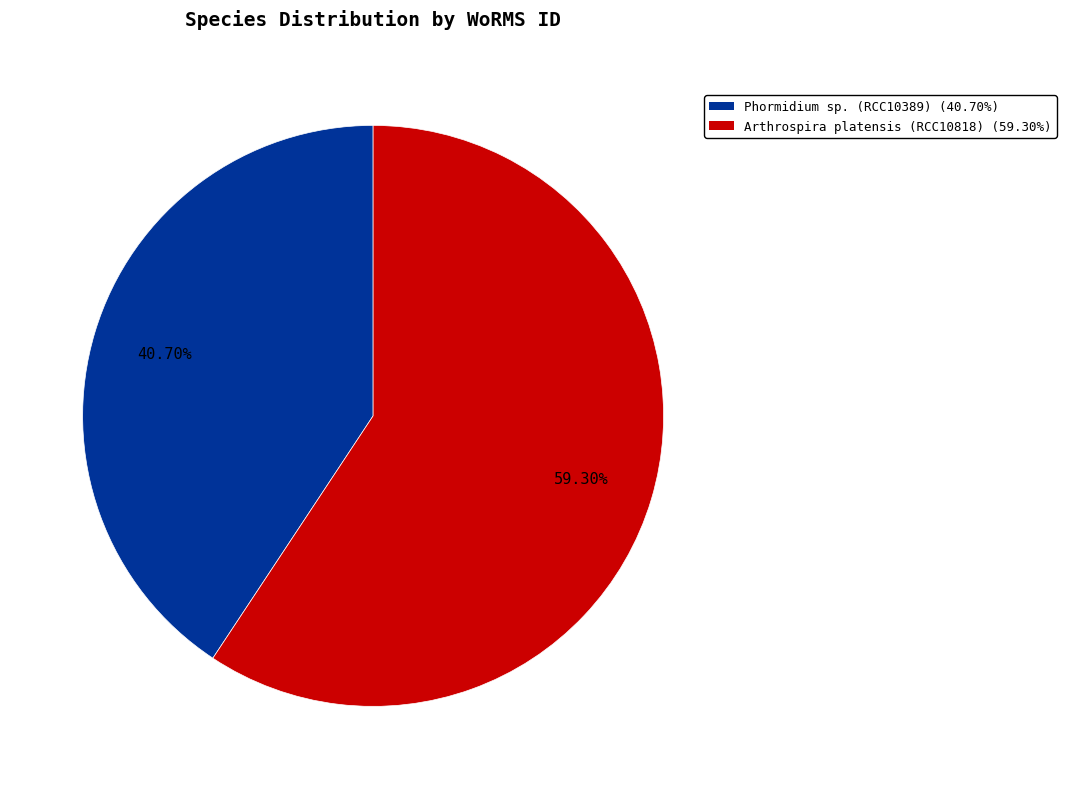

What percentage do Arthrospira platensis (RCC10818) and Phormidium sp. (RCC10389) together represent?

100.0%